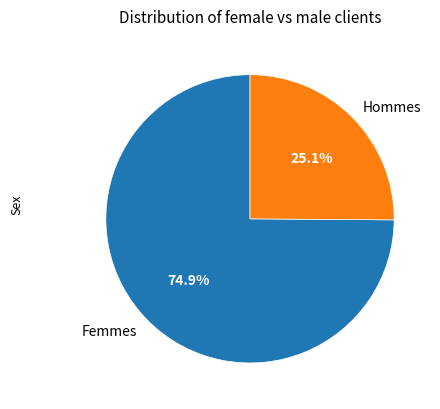

Which slice represents more than half of the pie?

Femmes